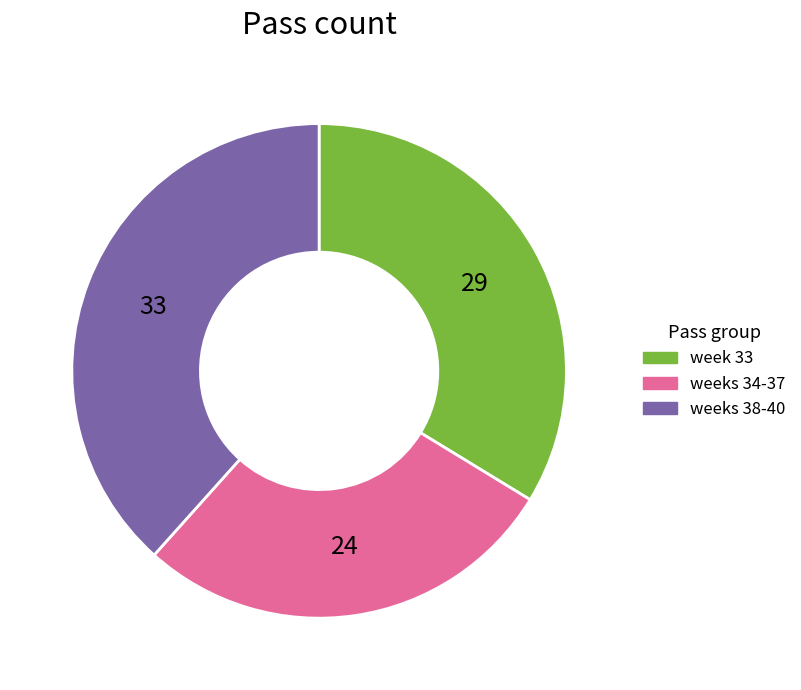

Does weeks 34-37 account for over 50% of the chart?

No